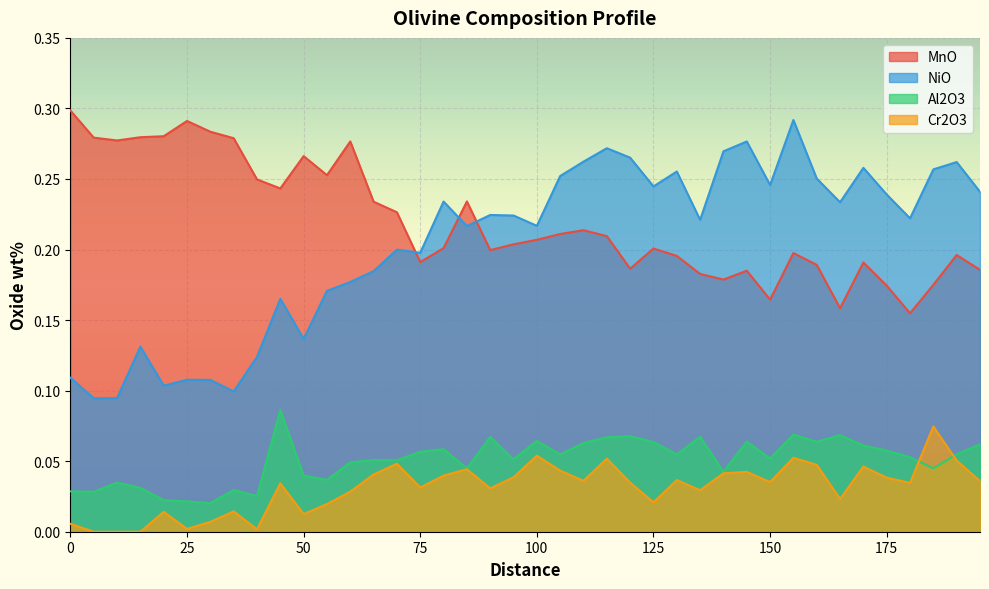

Which category has the lowest value in the Cr2O3 series?

5